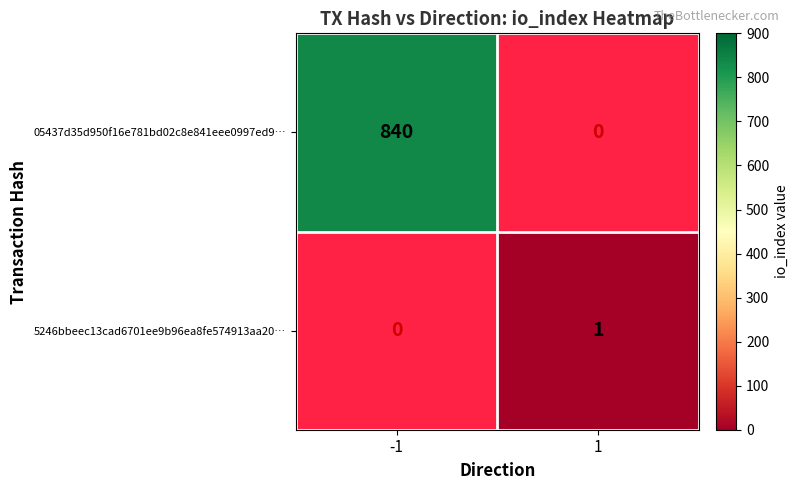

True or false: 5246bbeec13cad6701ee9b96ea8fe574913aa20… has a value of 1 at 1.

True